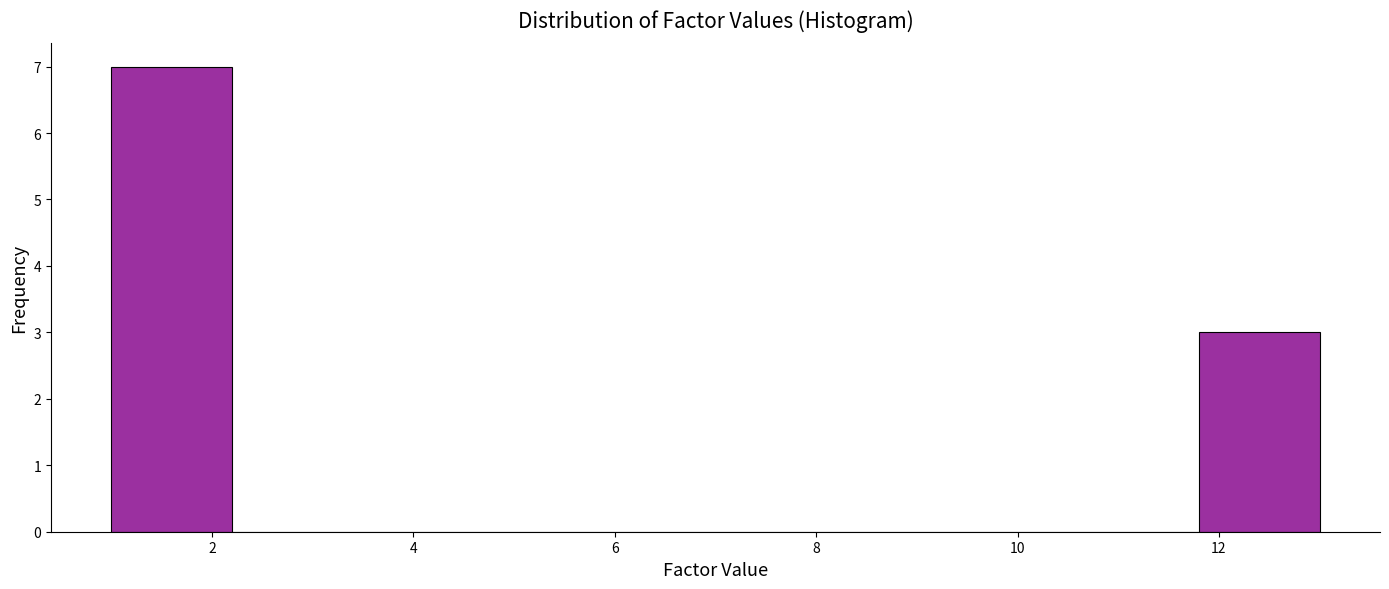

Reading left to right, list every bar in this chart as the range it spans on the x-axis followed by its height. The values are not printed on the chart, so give them approximately, as read against the axis.

1.0 to 2.2: 7
2.2 to 3.4: 0
3.4 to 4.6: 0
4.6 to 5.8: 0
5.8 to 7.0: 0
7.0 to 8.2: 0
8.2 to 9.4: 0
9.4 to 10.6: 0
10.6 to 11.8: 0
11.8 to 13.0: 3